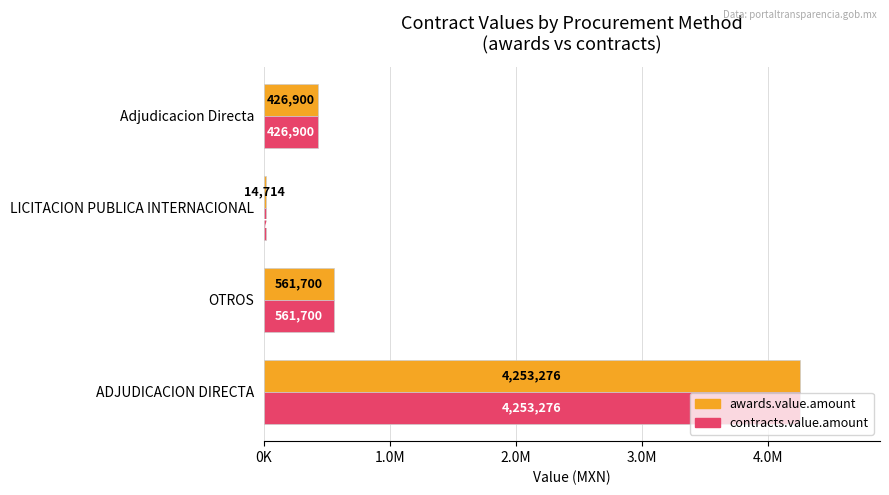

What are all the series names shown in the legend?

awards.value.amount, contracts.value.amount